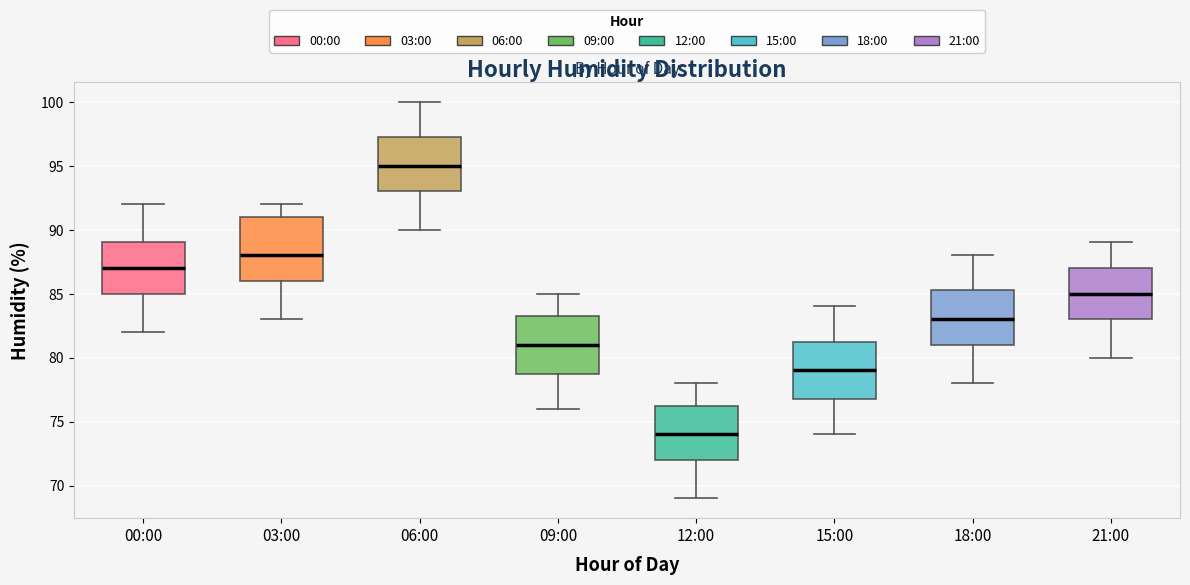

Reading left to right, read every box against the y-axis: the position of its median line, the range the box covers, and the ends of its whiskers. The values are not printed on the chart, so give them approximately, as read against the axis.

00:00: median 87.0, box 85.0 to 89.0, whiskers 82.0 to 92.0
03:00: median 88.0, box 86.0 to 91.0, whiskers 83.0 to 92.0
06:00: median 95.0, box 93.0 to 97.5, whiskers 90.0 to 100.0
09:00: median 81.0, box 79.0 to 83.5, whiskers 76.0 to 85.0
12:00: median 74.0, box 72.0 to 76.5, whiskers 69.0 to 78.0
15:00: median 79.0, box 77.0 to 81.5, whiskers 74.0 to 84.0
18:00: median 83.0, box 81.0 to 85.5, whiskers 78.0 to 88.0
21:00: median 85.0, box 83.0 to 87.0, whiskers 80.0 to 89.0